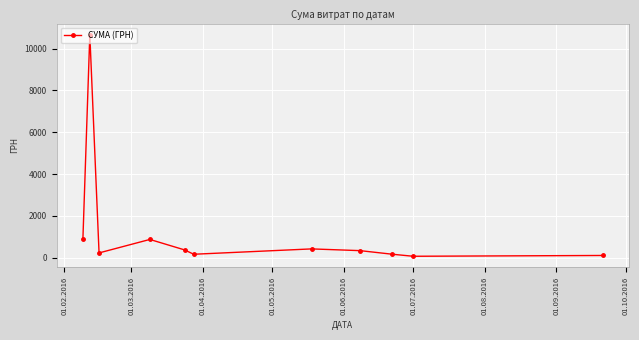

What is the difference between the maximum and minimum values?

10594